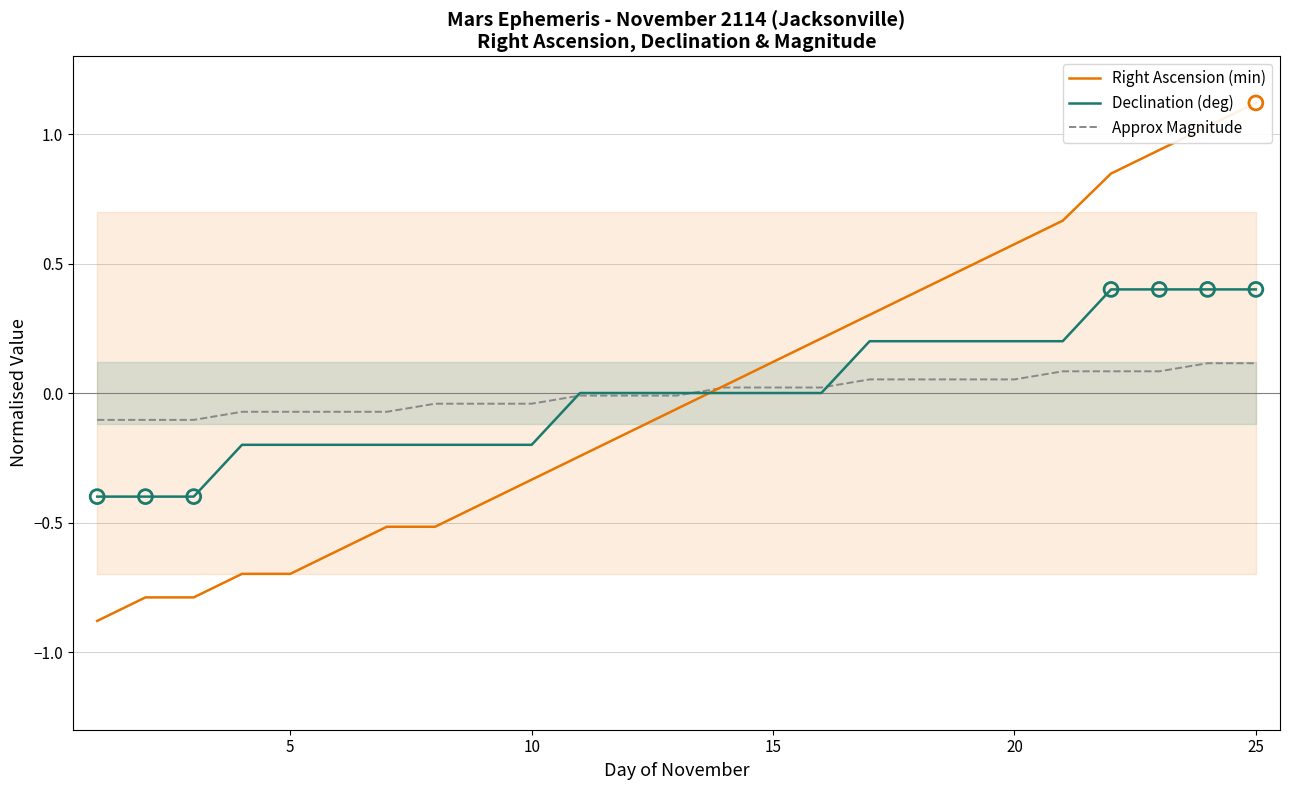

At how many categories does at least one series exceed 0?

12